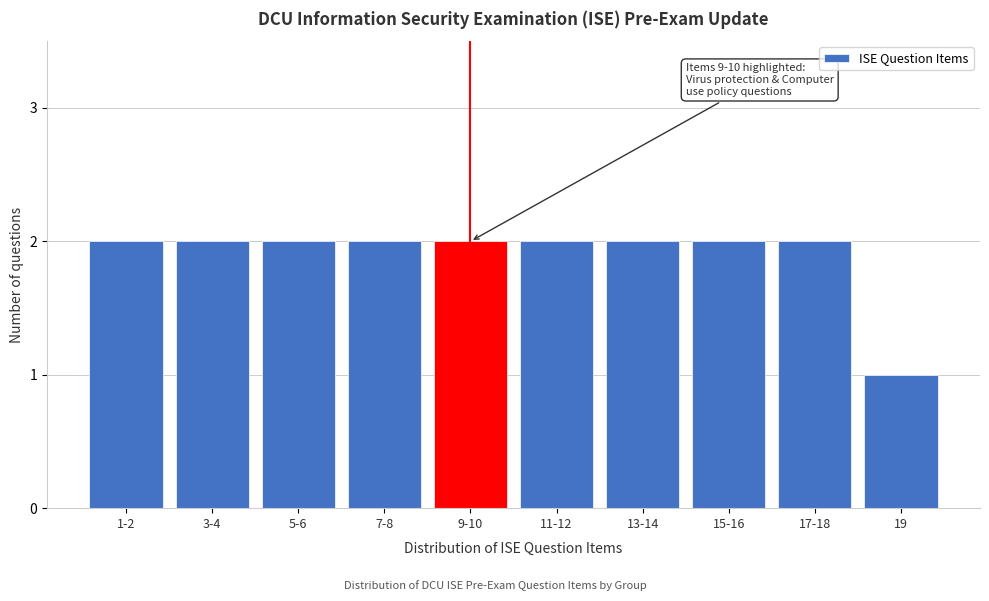

Reading left to right, list all the values displayed in this chart.

2	2	2	2	2	2	2	2	2	1